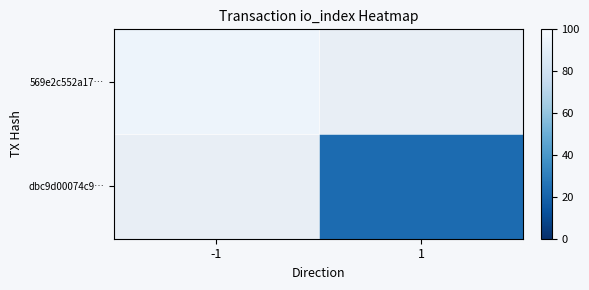

What is the minimum value shown in the chart?

23.0